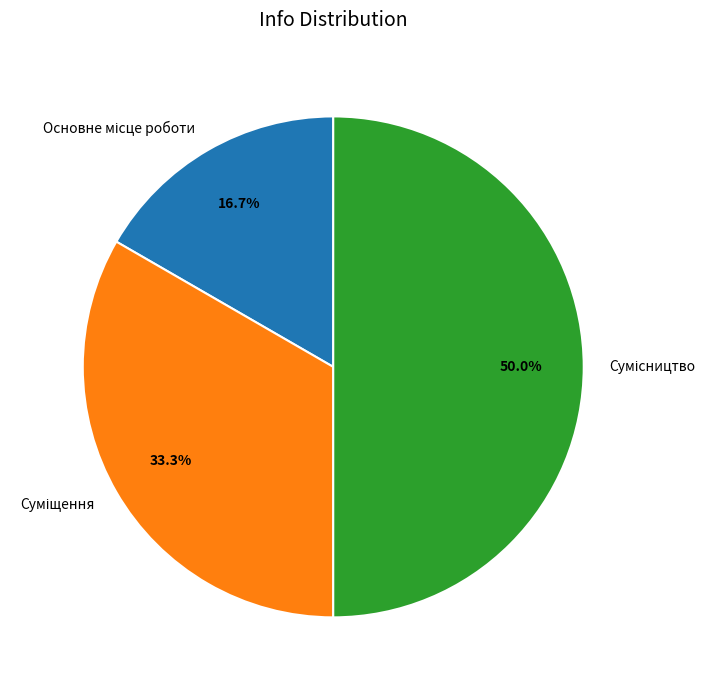

Is it true that Основне місце роботи is 17% of the pie?

True